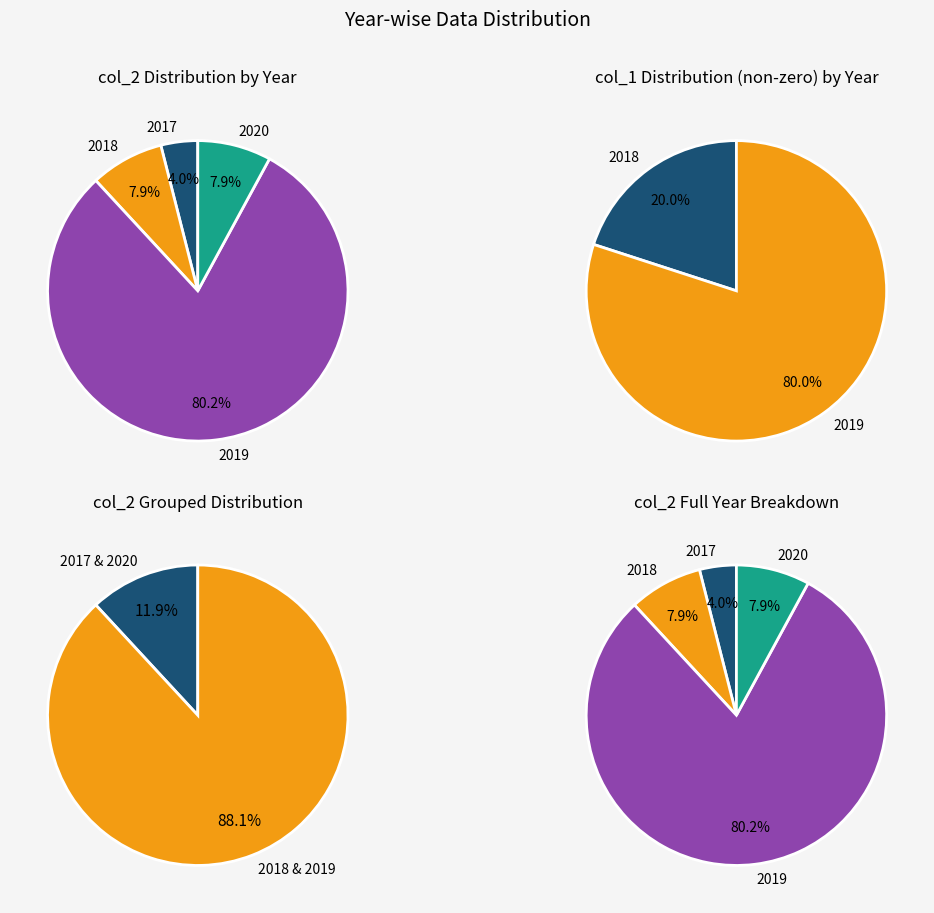

Which category has the smallest portion of the pie?

2018